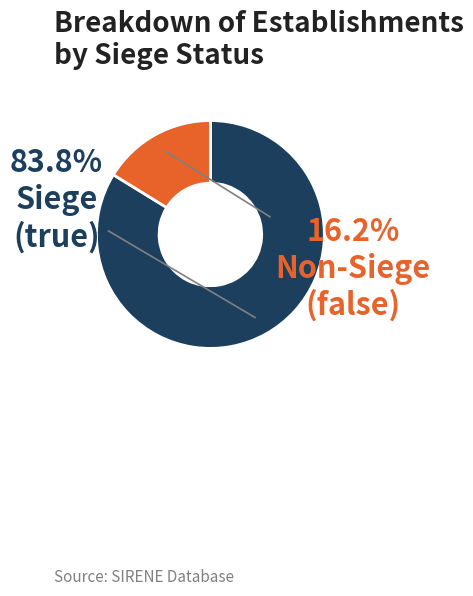

How many segments does this pie chart have?

2